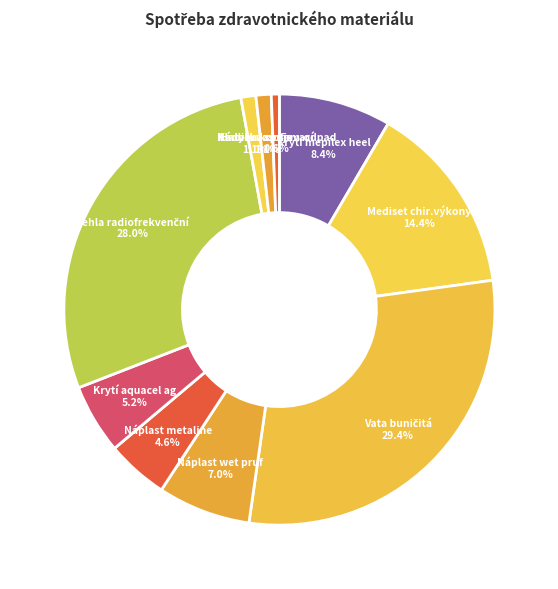

What is the largest slice in the pie chart?

Vata buničitá